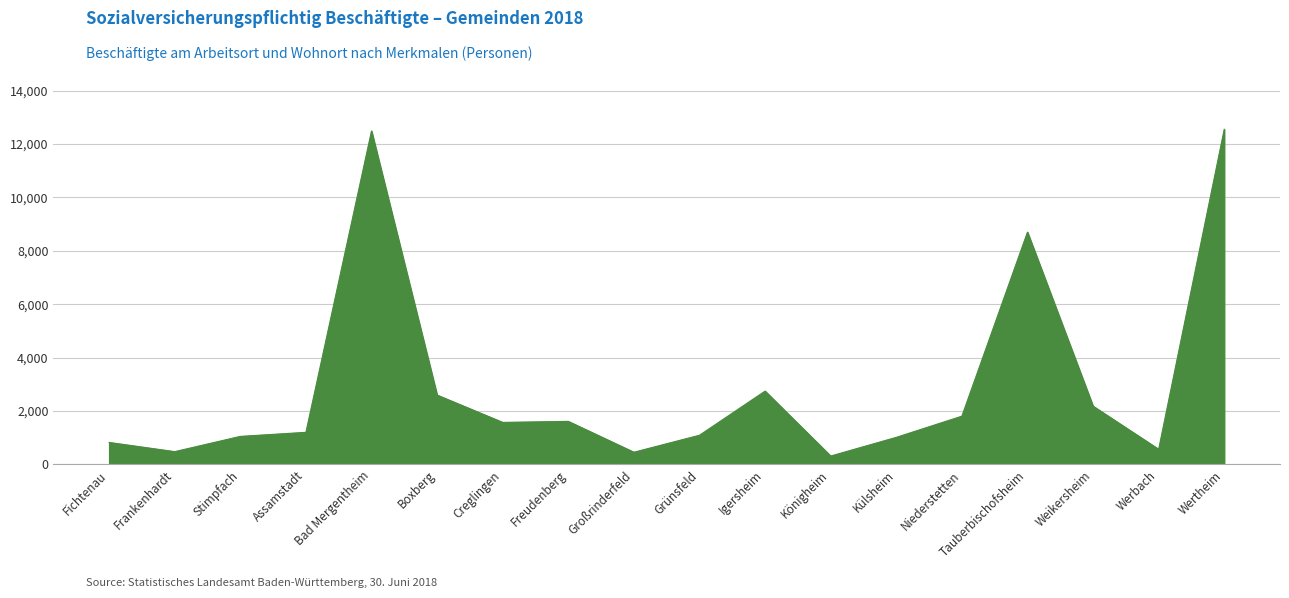

How many series are shown in this chart?

1